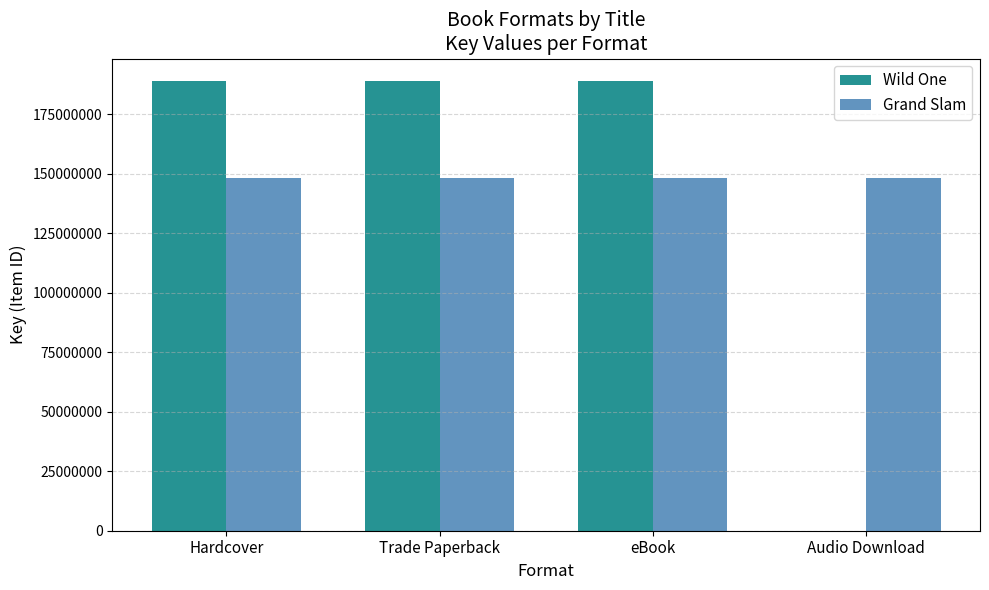

What value does the Wild One series have at Trade Paperback?

188856012